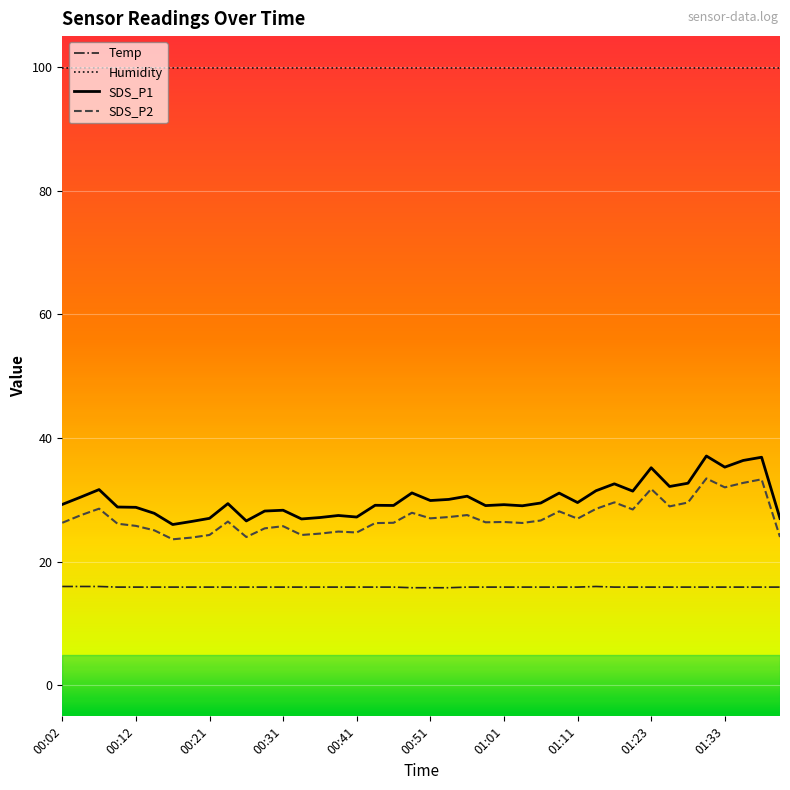

In SDS_P2, how many points are higher than both neighbors (excluding endpoints)?

12